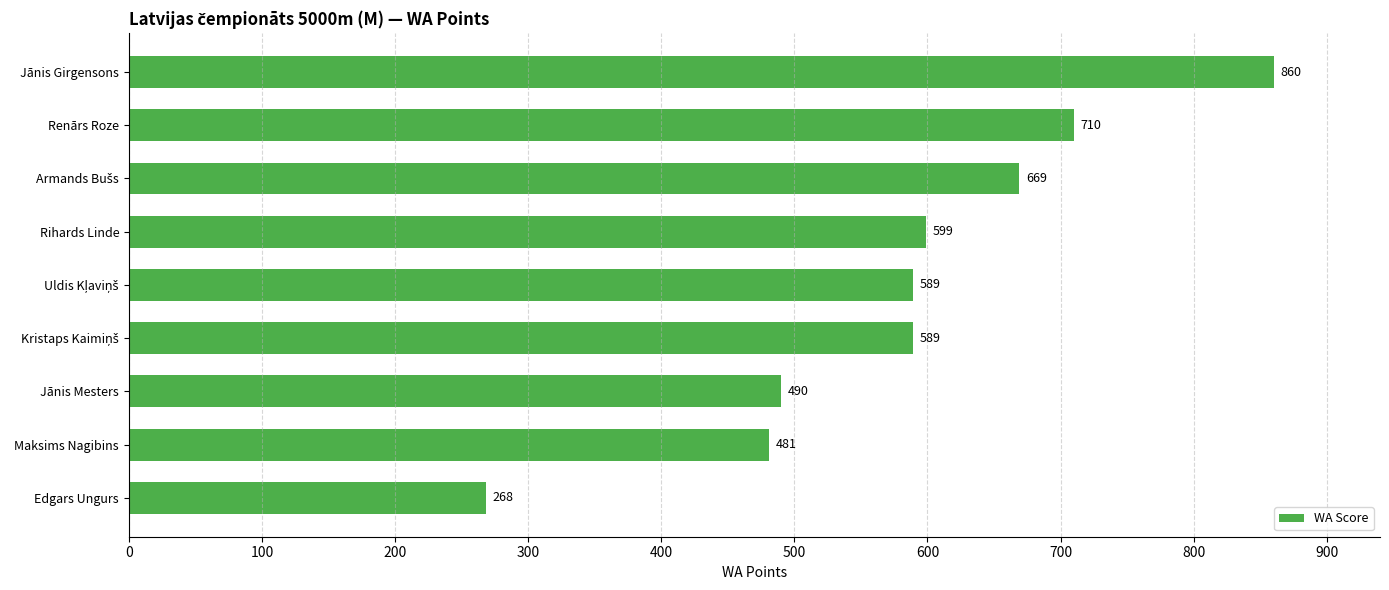

What value does the data have at Jānis Girgensons, to the nearest 50?

850